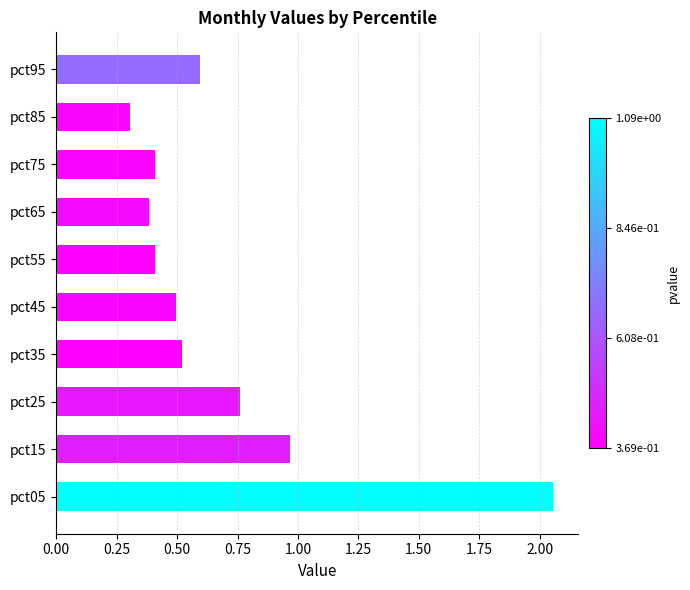

Which has a higher value, pct95 or pct15?

pct15